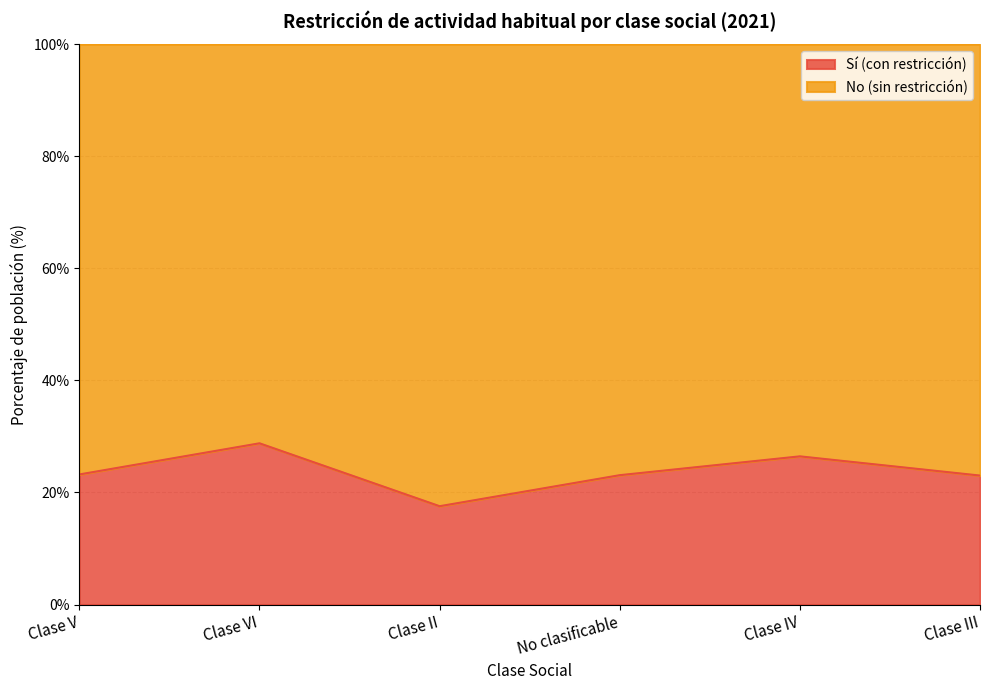

Rank the categories by value from lowest to highest.

Clase II, Clase III, No clasificable, Clase V, Clase IV, Clase VI